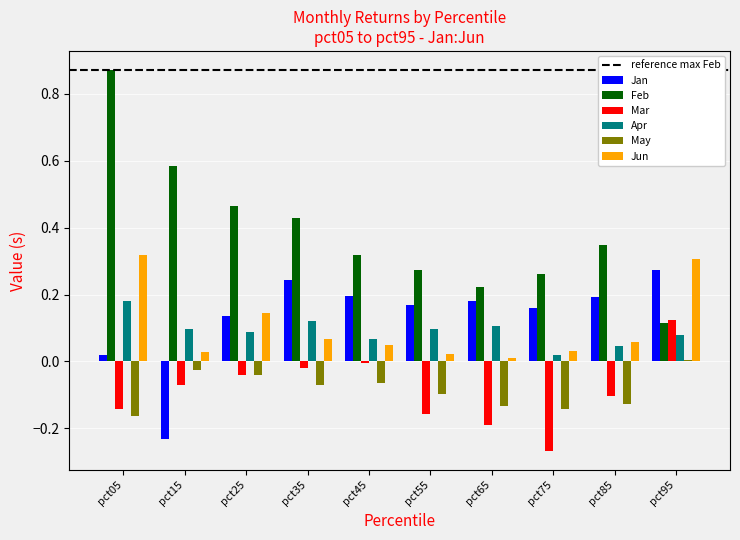

Is the value of Jan at pct85 greater than the value of Feb at pct15?

No